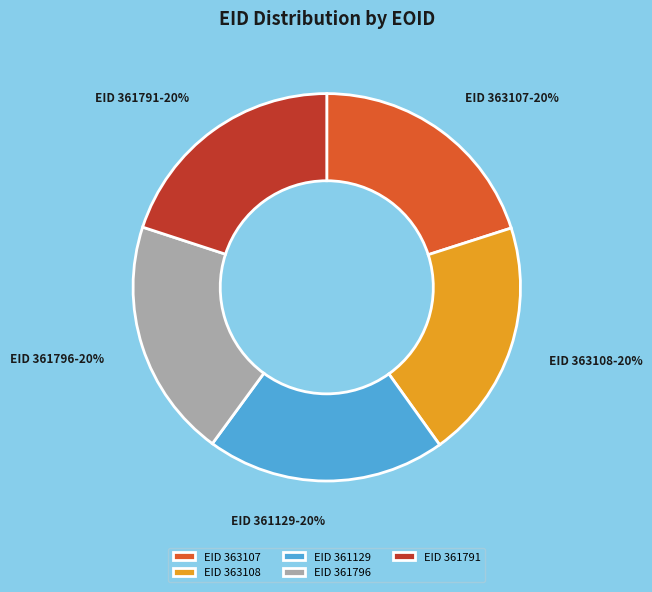

What is the ratio of the value at EID 361791 to the value at EID 361129?

1.0